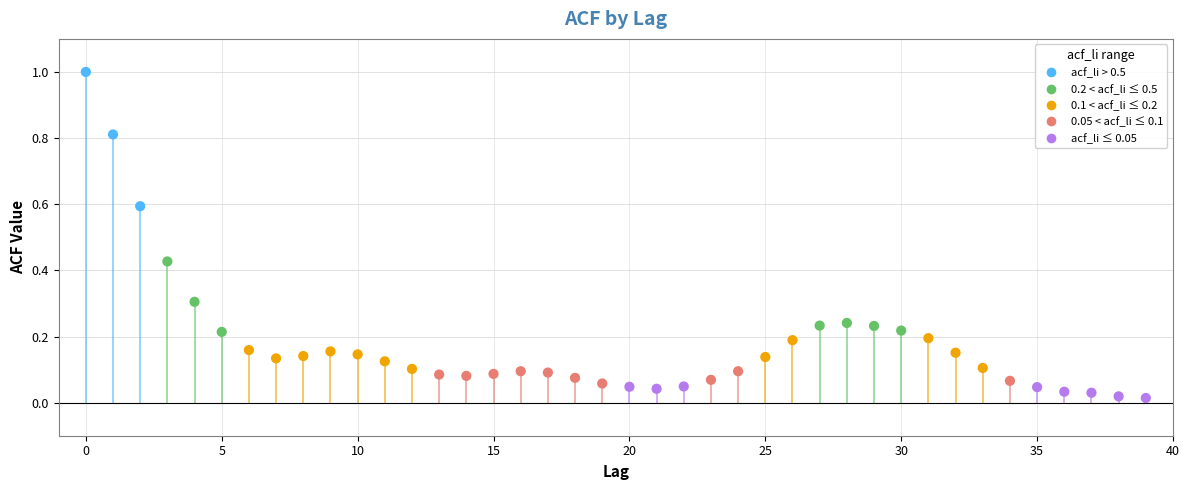

What is the range of Y values (max minus min)?

1.0